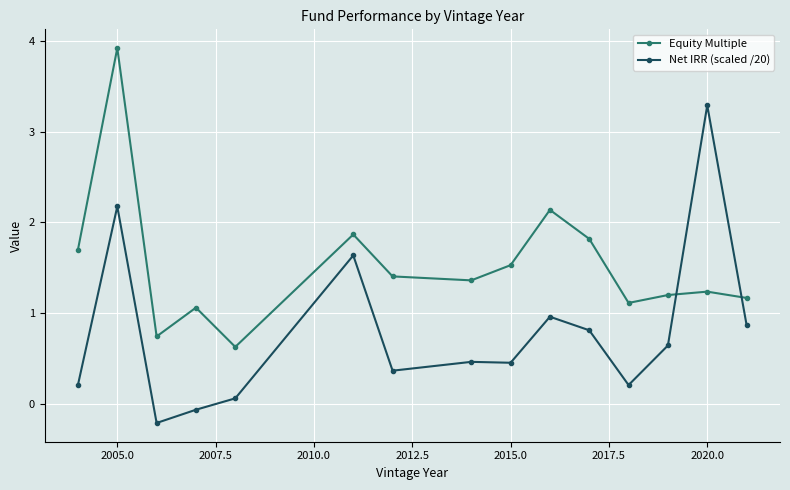

Rank the series by their maximum value, from lowest to highest.

Net IRR (scaled /20), Equity Multiple